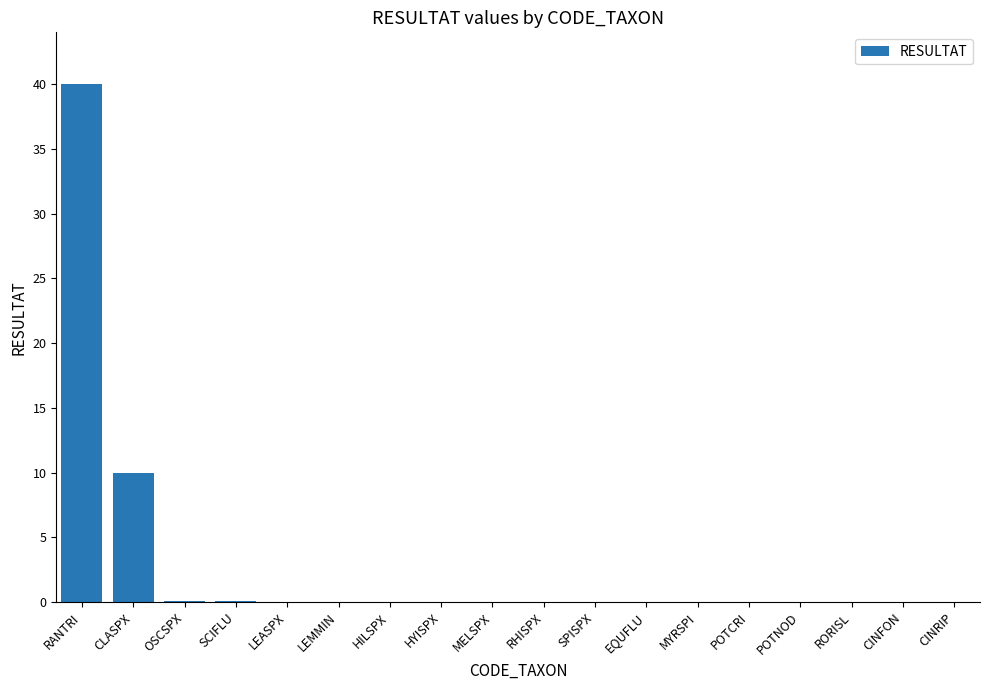

What is the greatest value displayed?

40.0